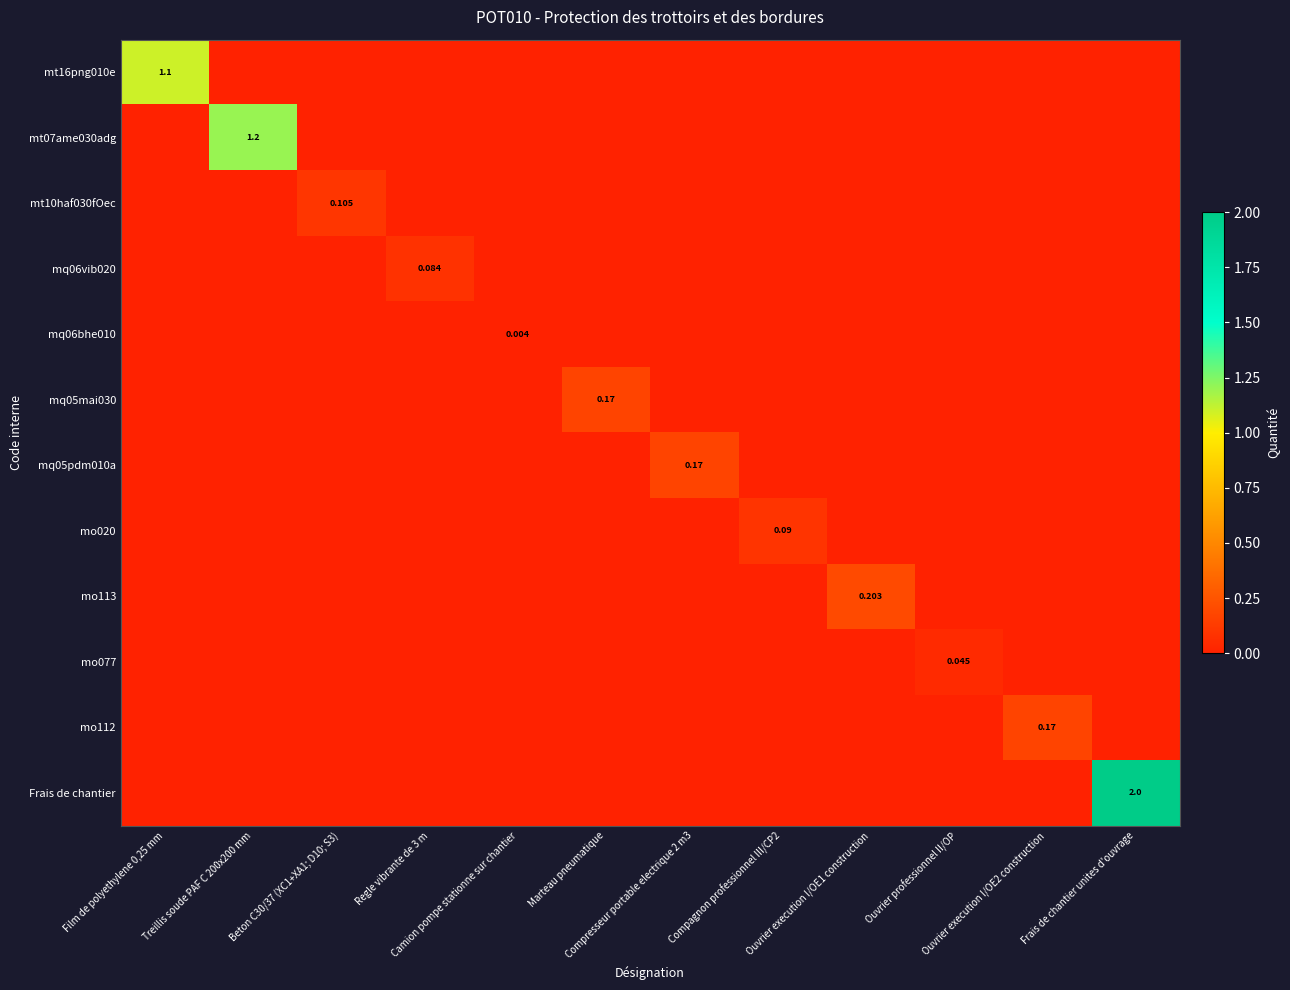

At how many categories does at least one series exceed 1?

3